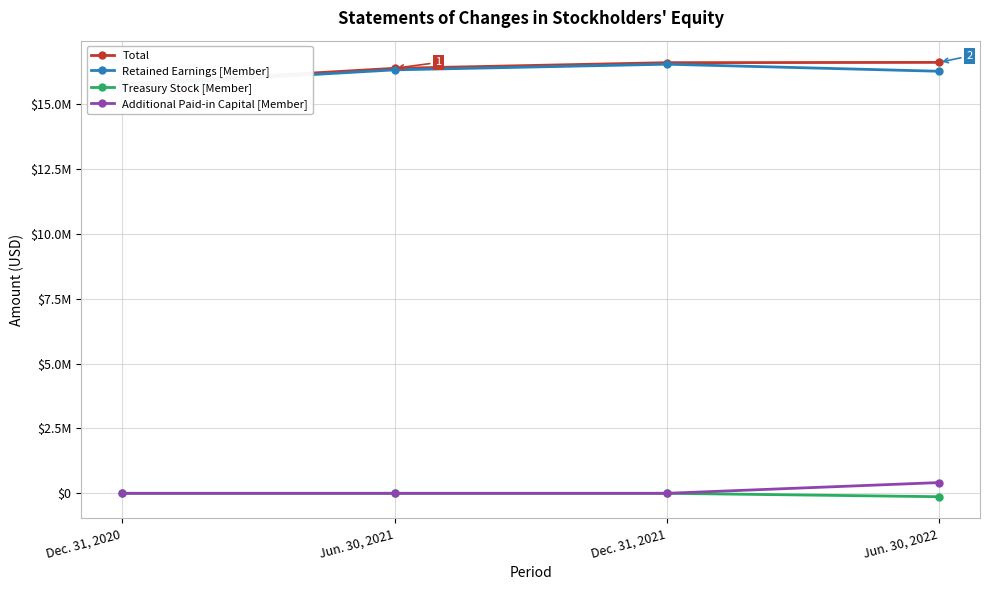

The value of Treasury Stock [Member] at Jun. 30, 2022 is -207842. True or false?

False